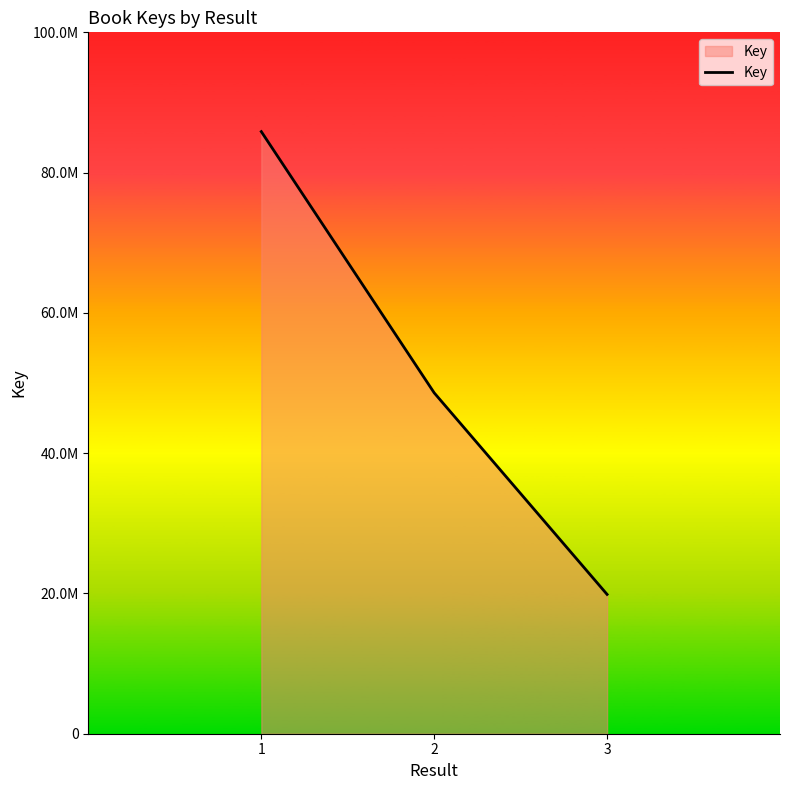

The value at 1 is 85845193. True or false?

True